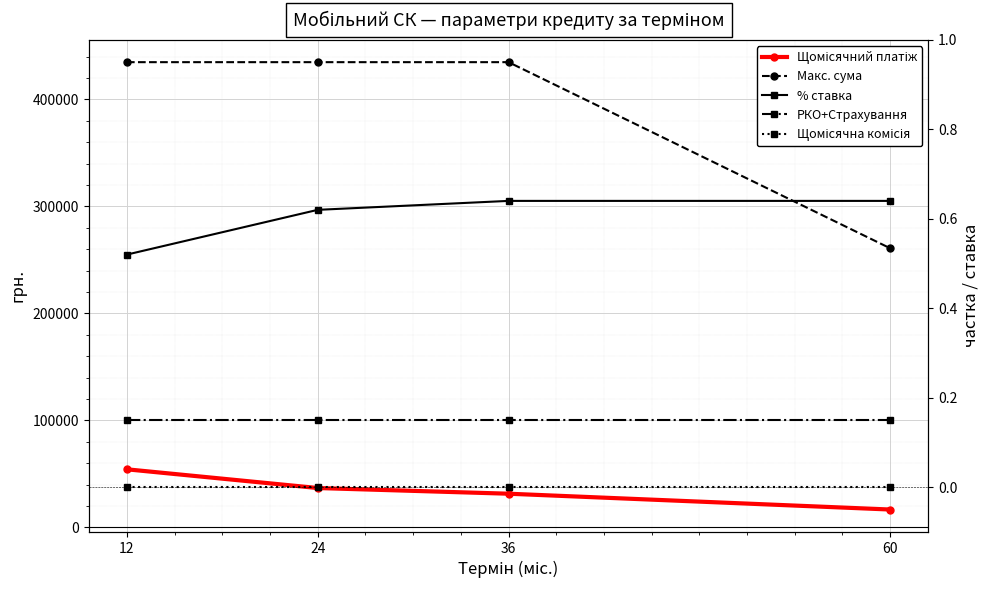

Read the Щомісячний платіж value at 36.

31519.0